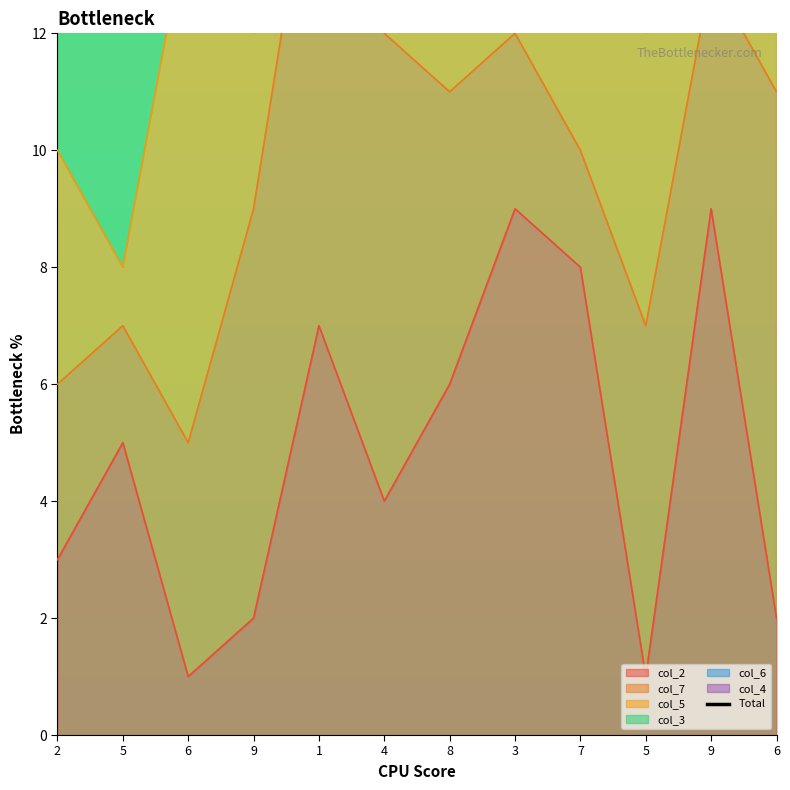

Where does the data first go above 31?

1